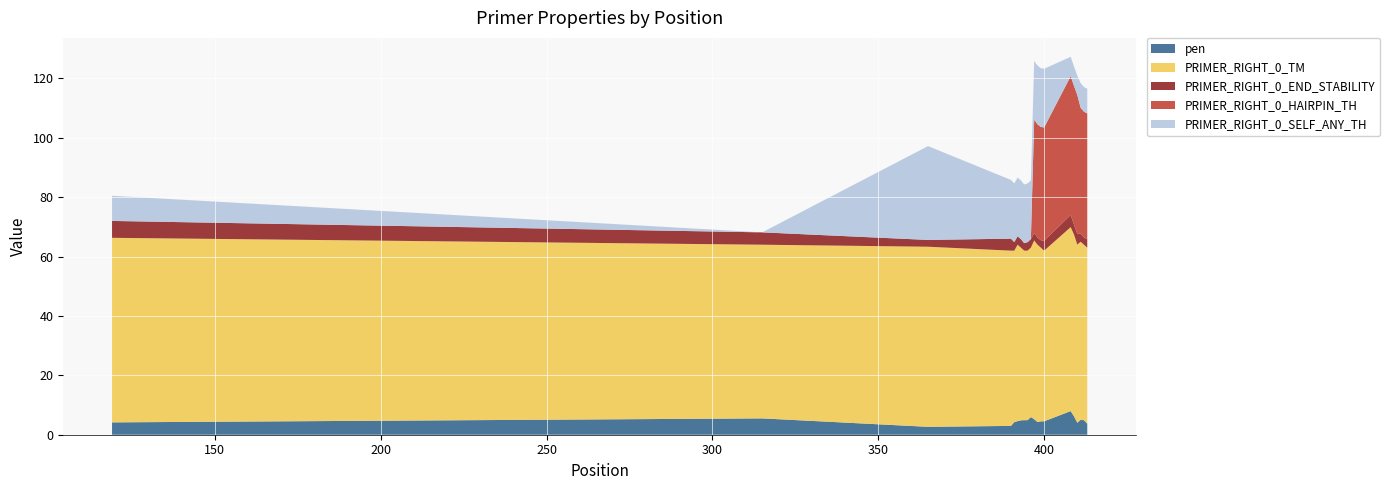

Reading left to right, list all the values displayed in this chart.

pen: 4.2	5.5	2.7	3.0	4.2	4.6	4.8	4.9	4.9	6.0	5.2	4.3	4.5	4.5	8.0	6.2	4.0	5.0	4.9	3.7
PRIMER_RIGHT_0_TM: 62.2	58.5	60.7	59.0	57.8	59.4	58.1	57.1	57.1	57.0	60.2	59.7	58.5	57.5	62.0	61.2	60.0	60.0	59.1	59.3
PRIMER_RIGHT_0_END_STABILITY: 5.7	4.2	2.3	4.0	2.9	2.9	2.9	2.5	2.9	2.9	2.5	2.4	2.5	3.3	4.1	3.3	3.6	2.7	2.4	2.8
PRIMER_RIGHT_0_HAIRPIN_TH: 0.0	0.0	0.0	0.0	0.0	0.0	0.0	0.0	0.0	0.0	38.1	38.1	38.1	38.1	46.8	46.8	46.8	42.4	42.4	42.4
PRIMER_RIGHT_0_SELF_ANY_TH: 8.5	0.0	31.6	19.8	19.8	19.8	19.8	19.8	19.8	19.8	19.8	19.8	19.8	19.8	6.5	6.5	6.5	8.3	8.3	8.3